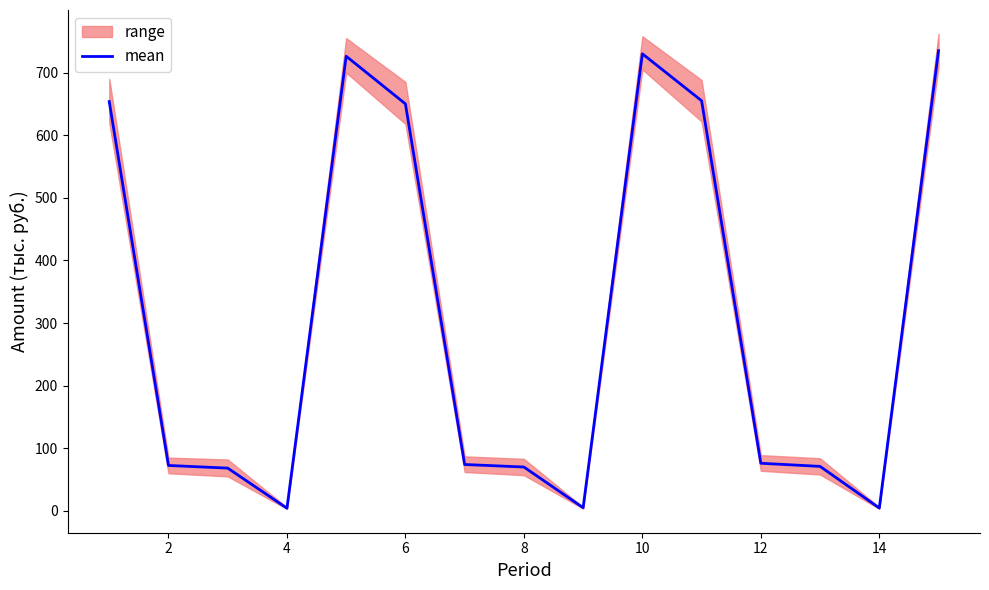

What is the smallest value displayed?

4.2